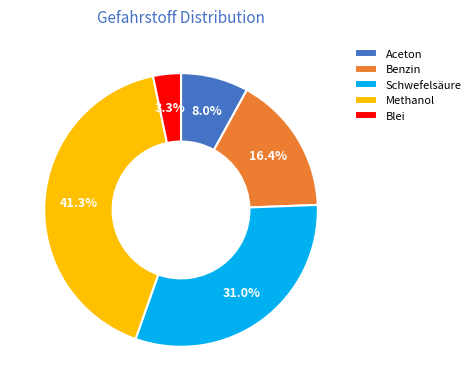

What is the ratio of the value at Benzin to the value at Schwefelsäure?

0.5